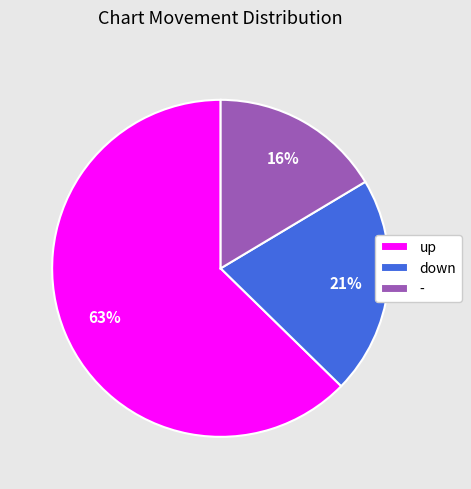

How many slices are in this pie chart?

3